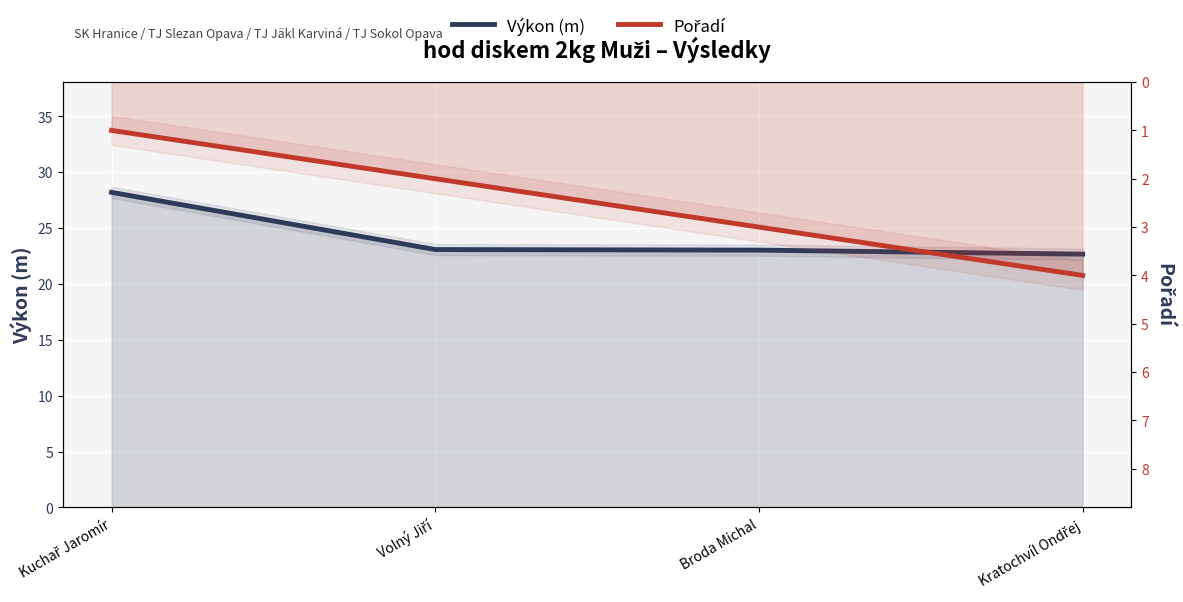

Which series has the widest spread of values?

Výkon (m)